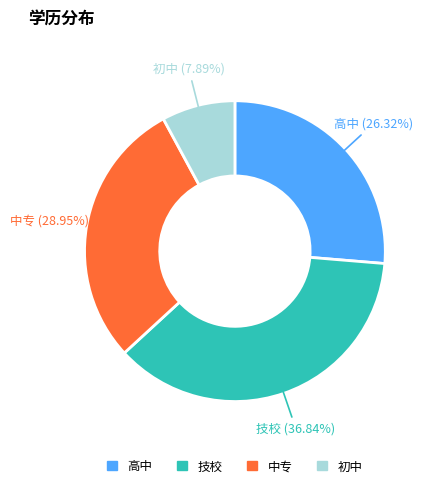

How many segments does this pie chart have?

4